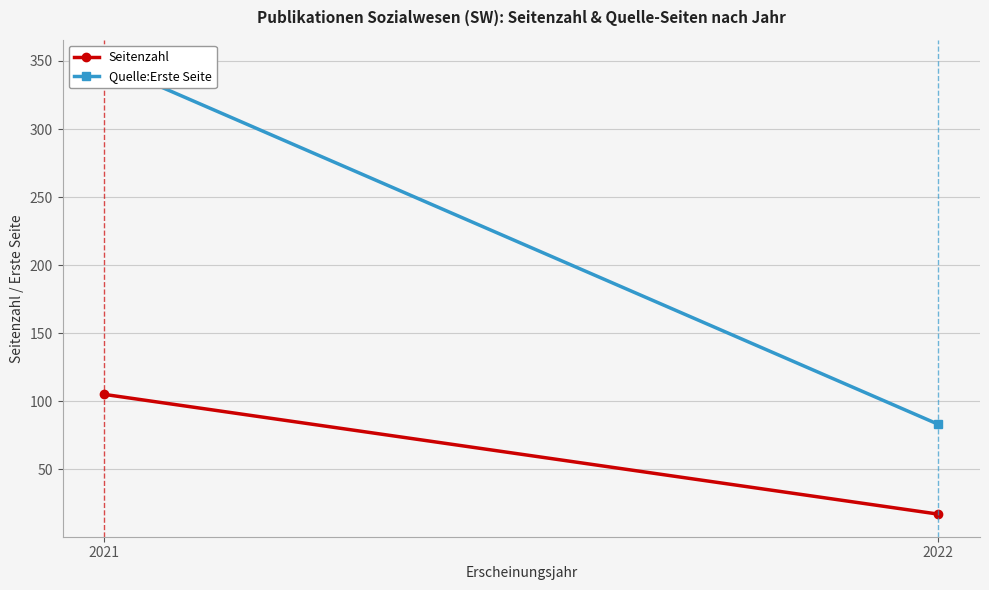

Which label corresponds to the largest value in the chart?

2021